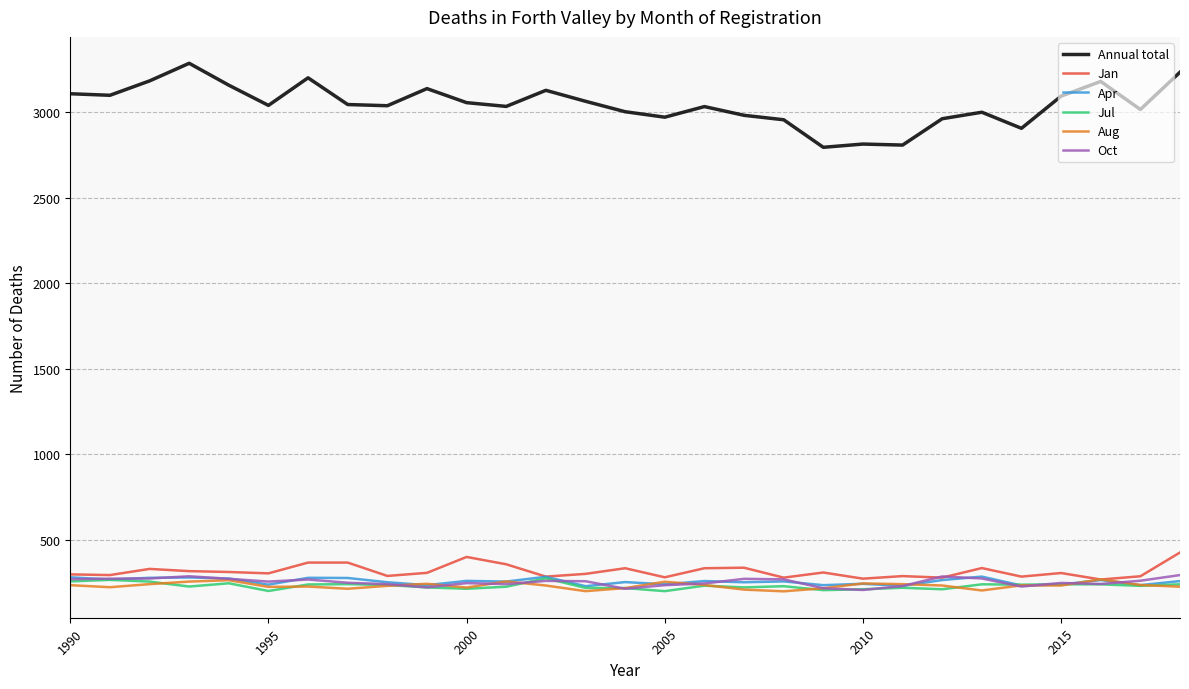

What is the maximum value for Annual total?

3285